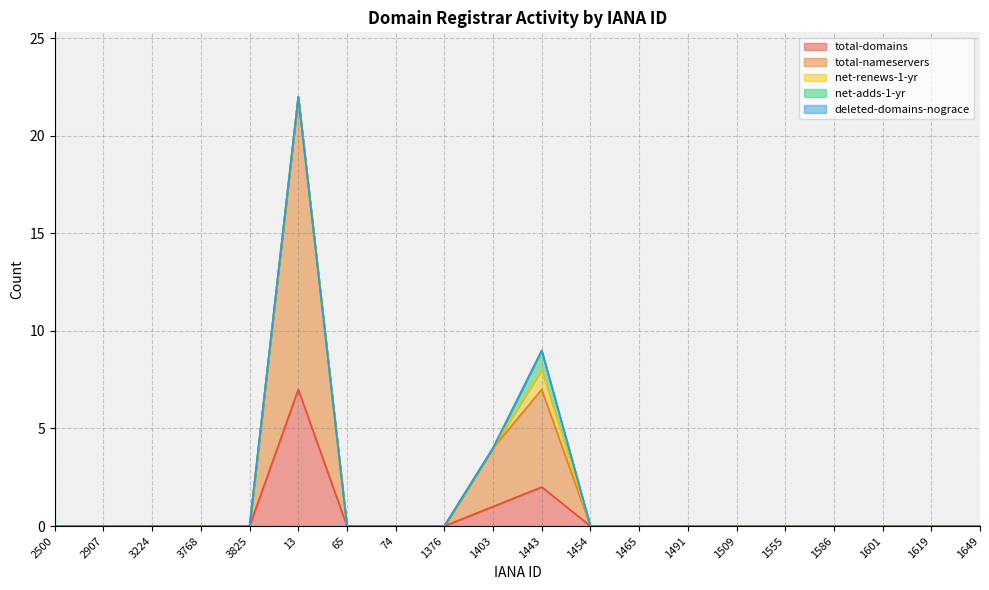

At which label does deleted-domains-nograce reach its minimum?

2500